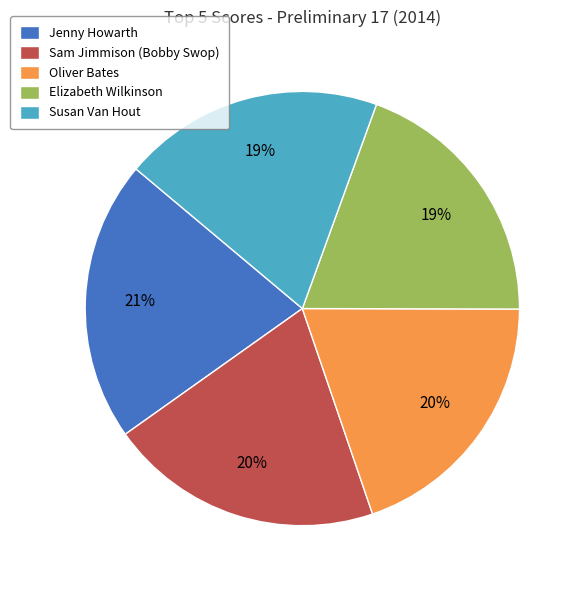

Is the sum of Jenny Howarth and Oliver Bates greater than half?

No